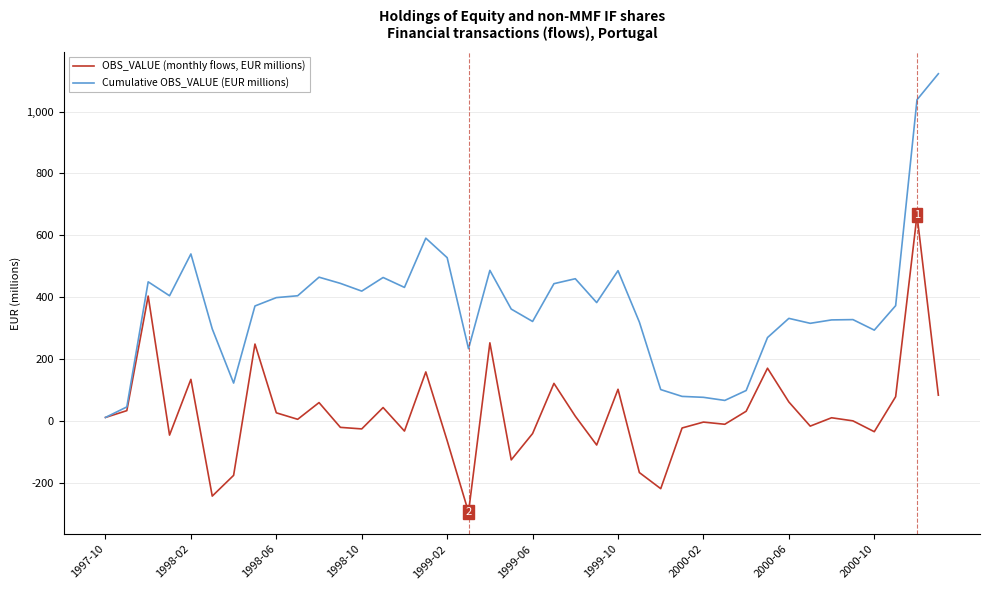

What is the difference between the maximum and minimum values in the OBS_VALUE (monthly flows, EUR millions) series?

959